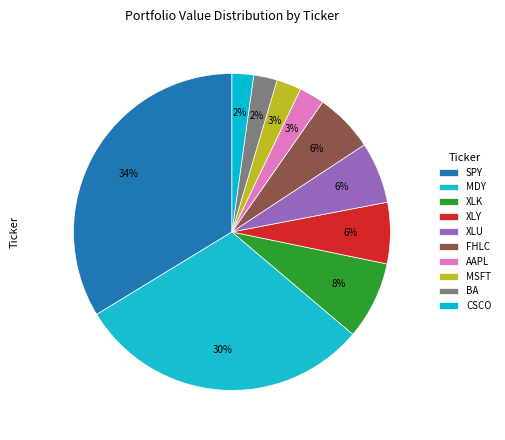

To the nearest percent, what percentage of the pie is MDY?

30%